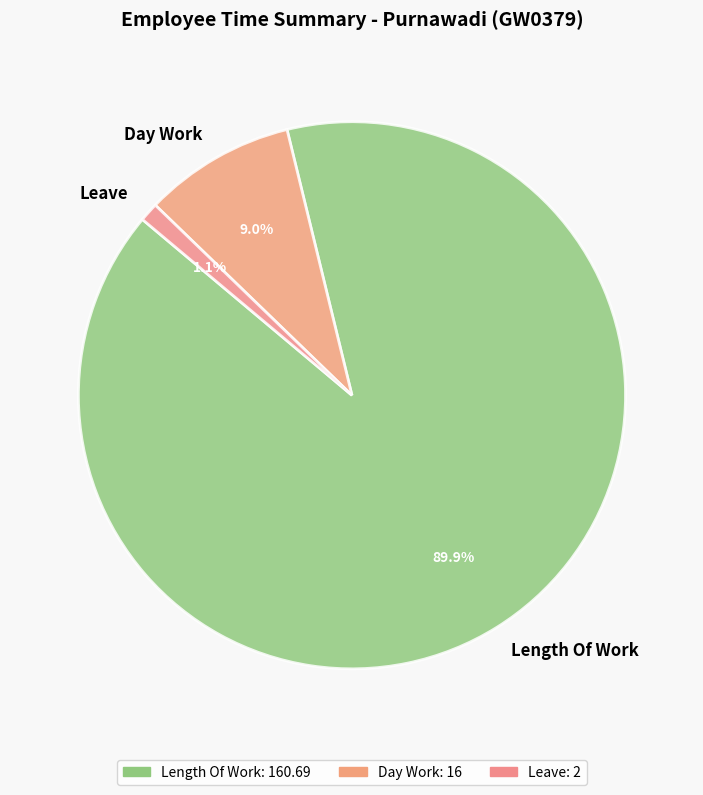

True or false: Leave accounts for 11% of the total.

False